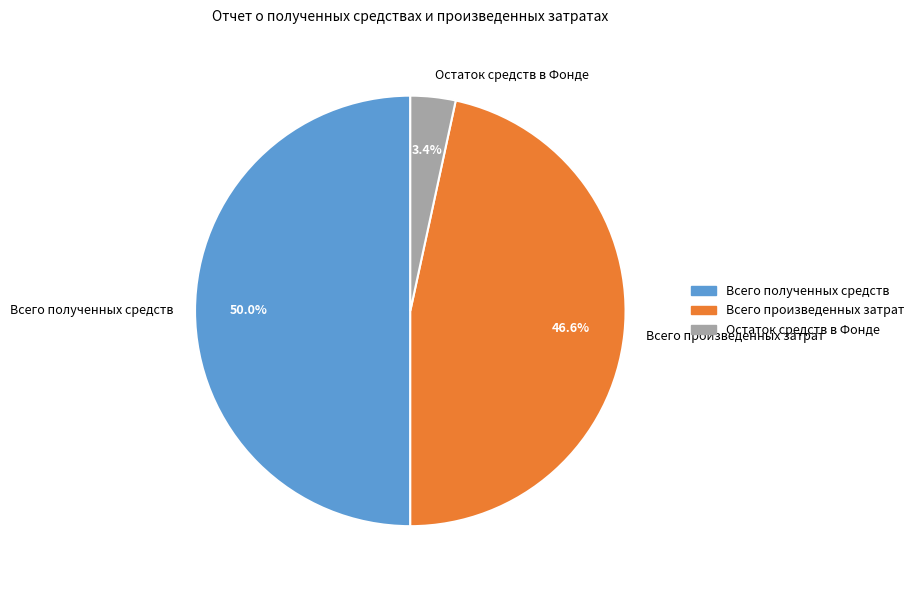

True or false: Всего произведенных затрат accounts for 47% of the total.

True